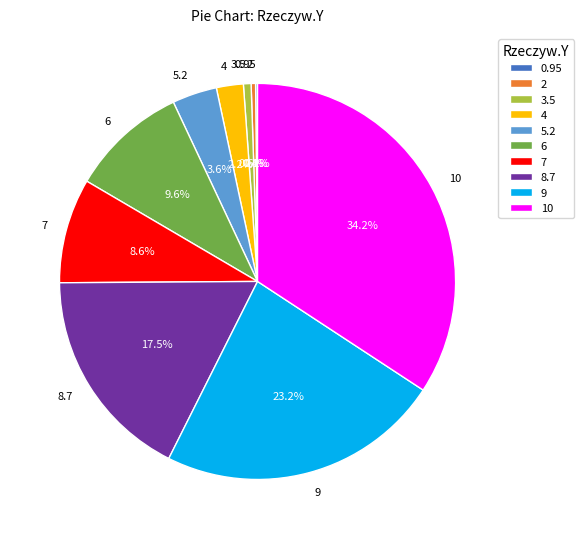

Is it true that 9 is 23% of the pie?

True